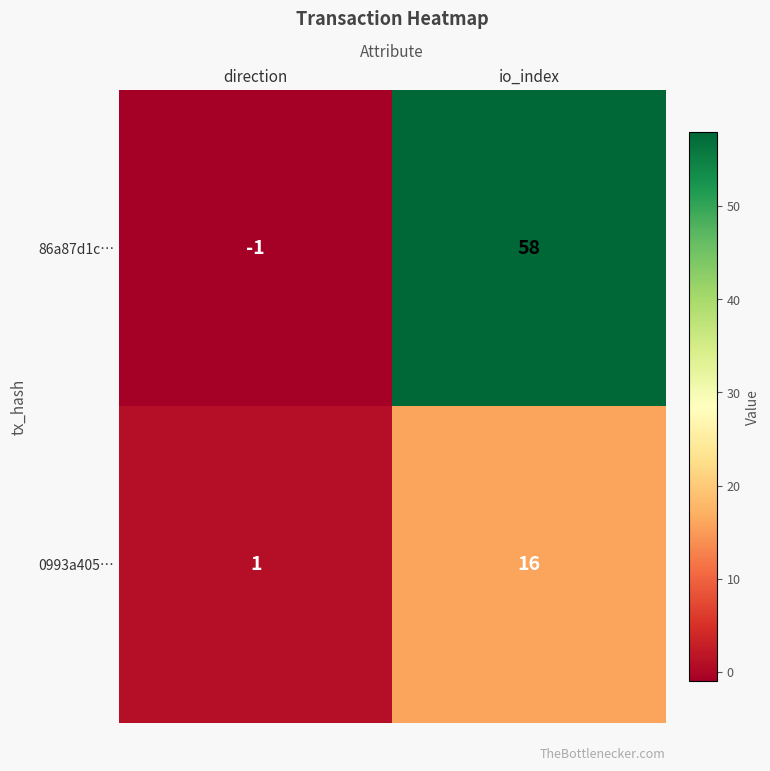

What is the total value across all series at io_index?

74